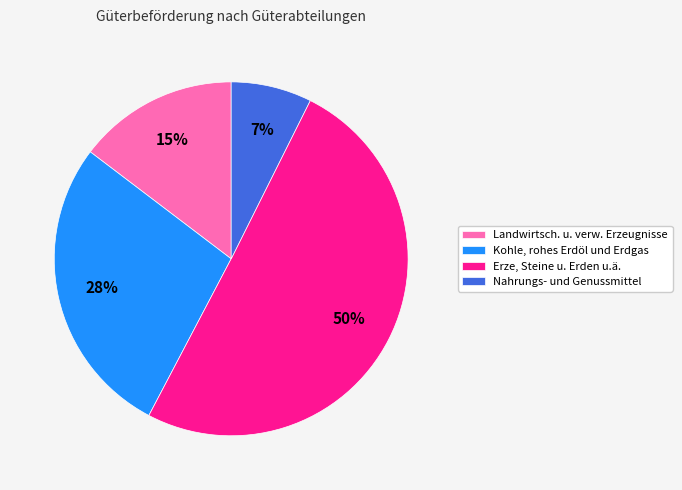

The Kohle, rohes Erdöl und Erdgas slice represents 28% of the pie. True or false?

True